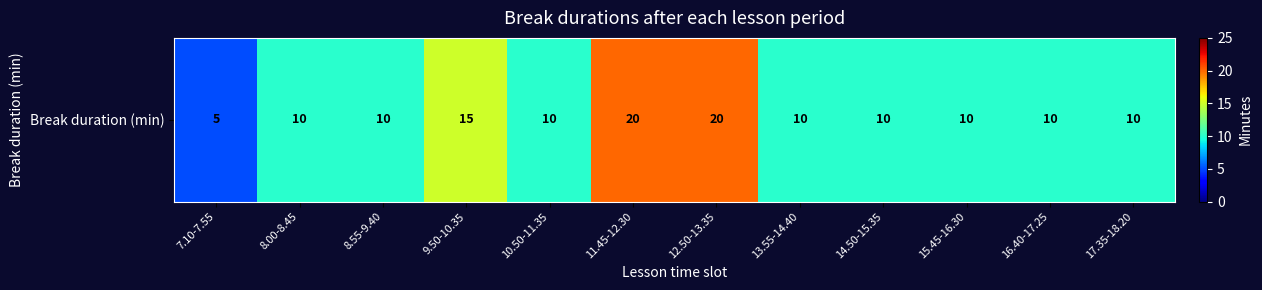

Rank the categories by value from highest to lowest.

11.45-12.30, 12.50-13.35, 9.50-10.35, 8.00-8.45, 8.55-9.40, 10.50-11.35, 13.55-14.40, 14.50-15.35, 15.45-16.30, 16.40-17.25, 17.35-18.20, 7.10-7.55